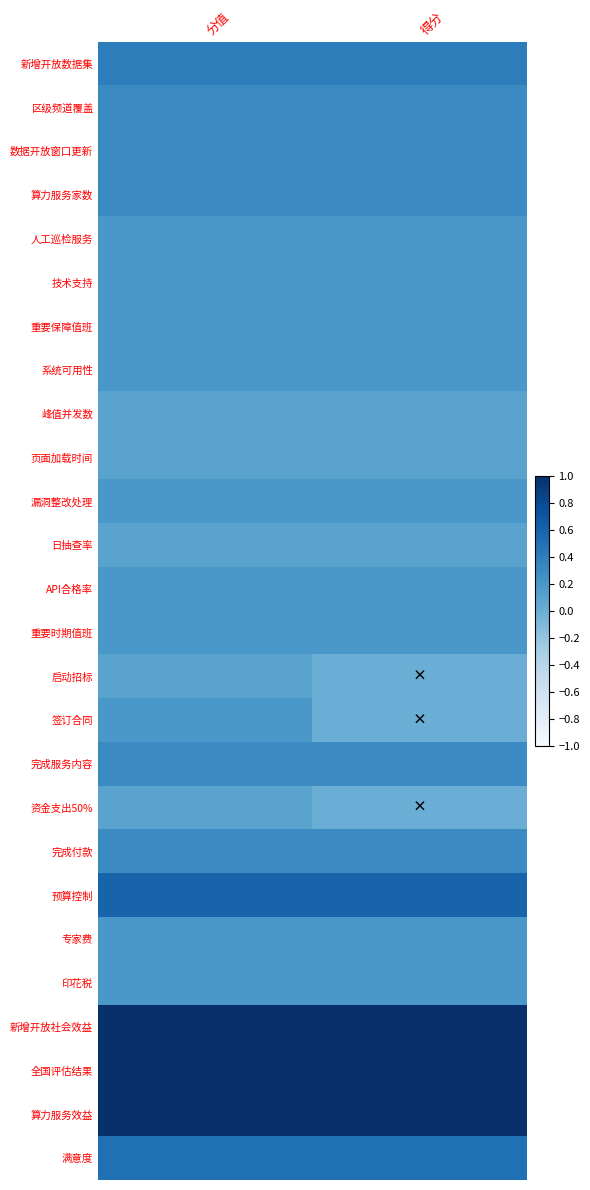

Rank the series at 分值 from highest to lowest value.

新增开放社会效益, 全国评估结果, 算力服务效益, 预算控制, 满意度, 新增开放数据集, 区级频道覆盖, 数据开放窗口更新, 算力服务家数, 完成服务内容, 完成付款, 人工巡检服务, 技术支持, 重要保障值班, 系统可用性, 漏洞整改处理, API合格率, 重要时期值班, 签订合同, 专家费, 印花税, 峰值并发数, 页面加载时间, 日抽查率, 启动招标, 资金支出50%